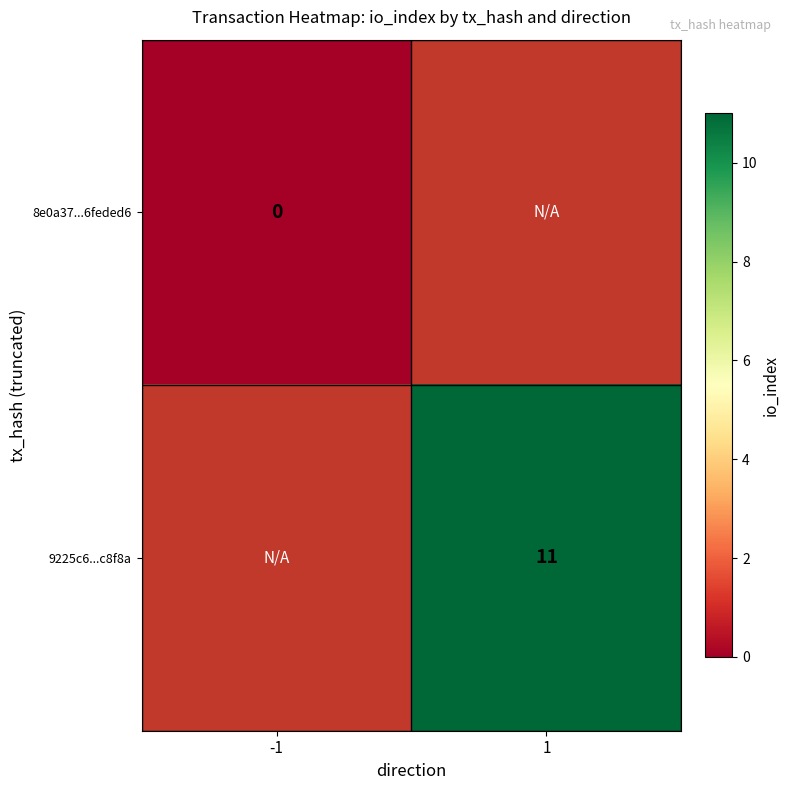

Is the value of 9225c6...c8f8a at 1 greater than the value of 8e0a37...6feded6 at -1?

Yes